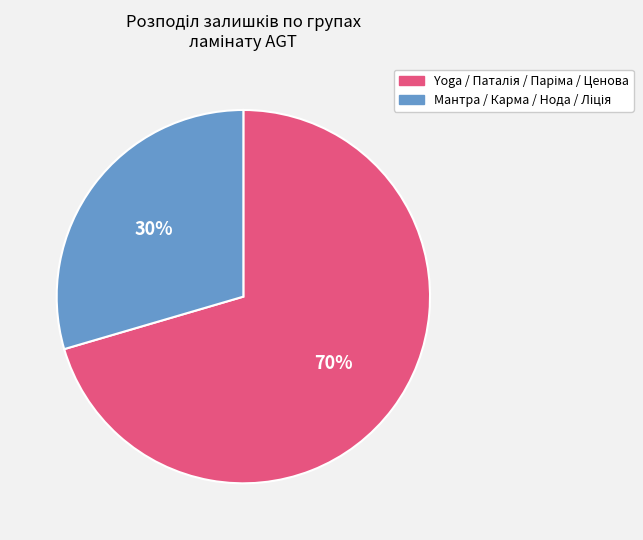

Is there a majority slice in this chart?

Yes